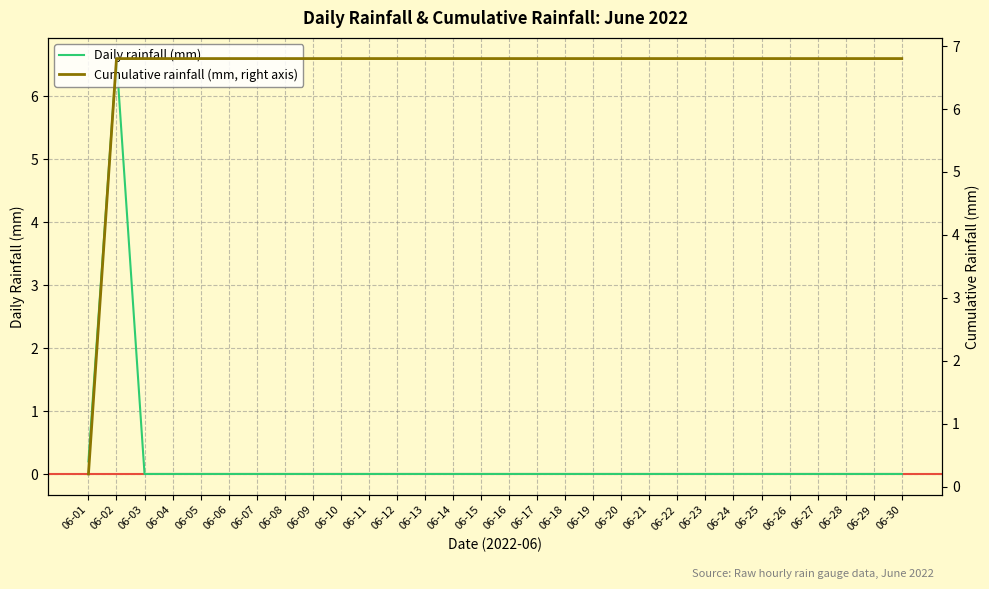

True or false: Cumulative rainfall (mm, right axis) has a value of 9.1 at 06-13.

False